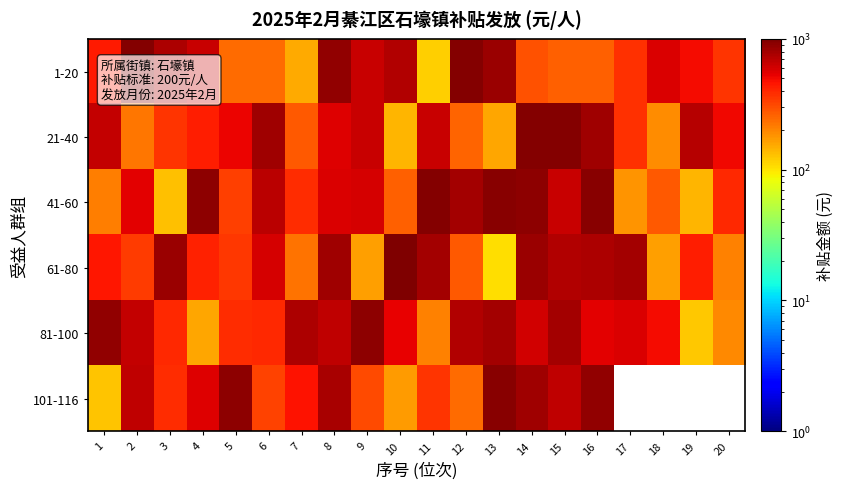

Rank the series by their maximum value, from lowest to highest.

81-100, 101-116, 21-40, 41-60, 1-20, 61-80